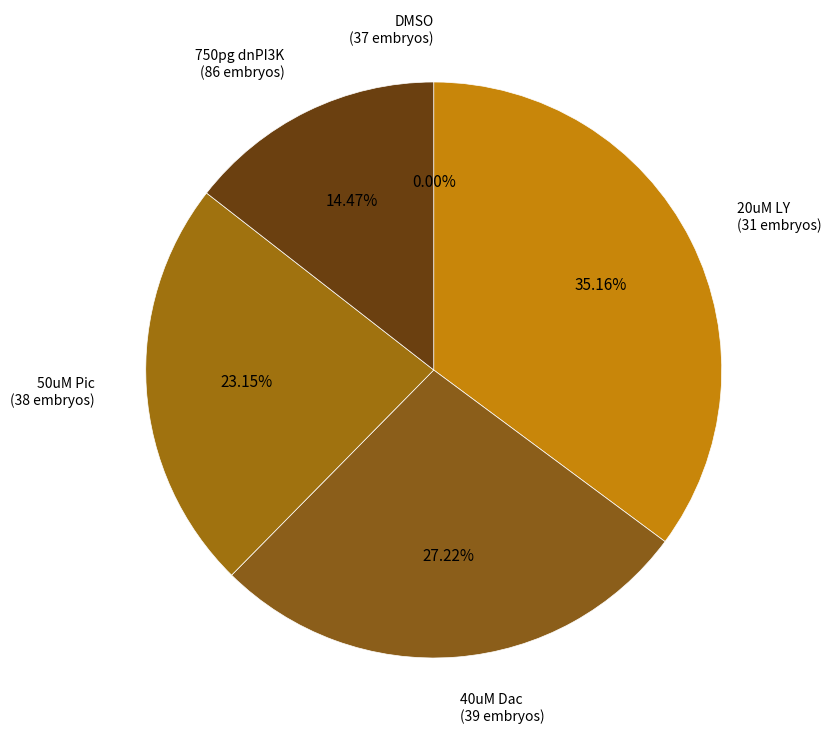

To the nearest percent, what percentage of the pie is 40uM Dac?

27%